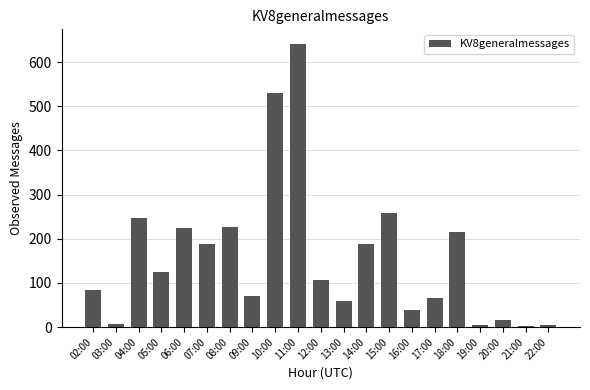

Which has a higher value, 16:00 or 12:00?

12:00